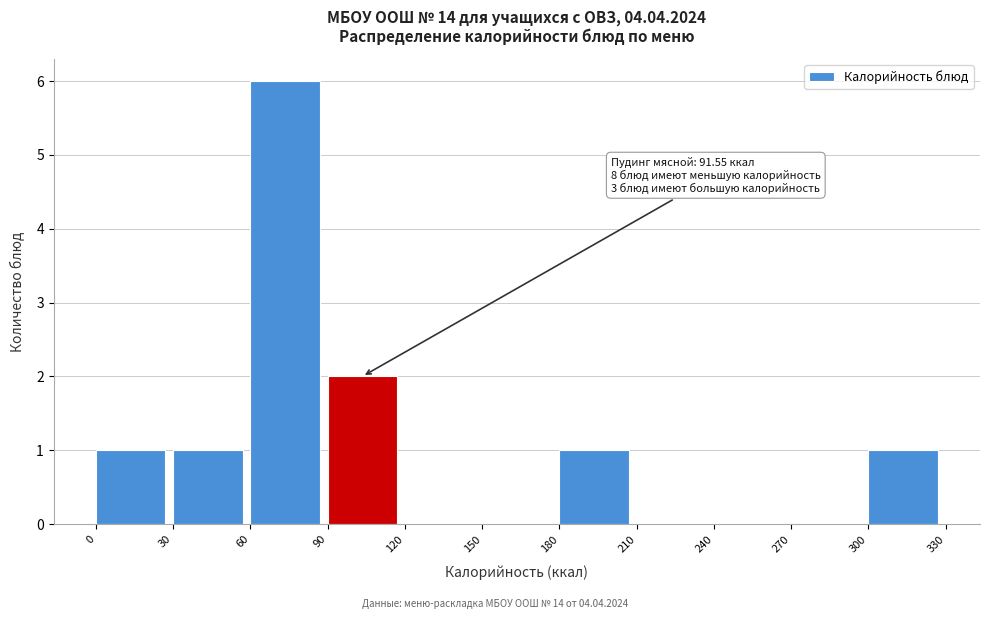

Which range on the x-axis has the tallest bar?

60 to 90